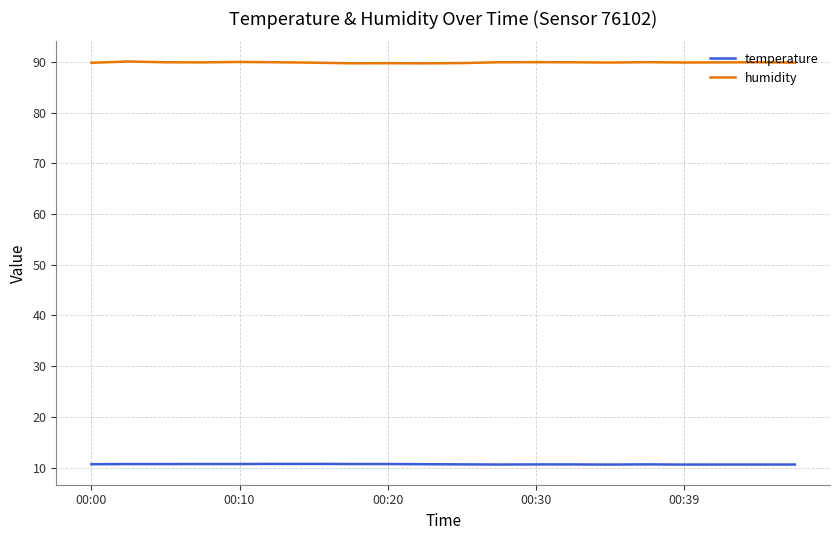

What is the minimum value shown in the chart?

10.6